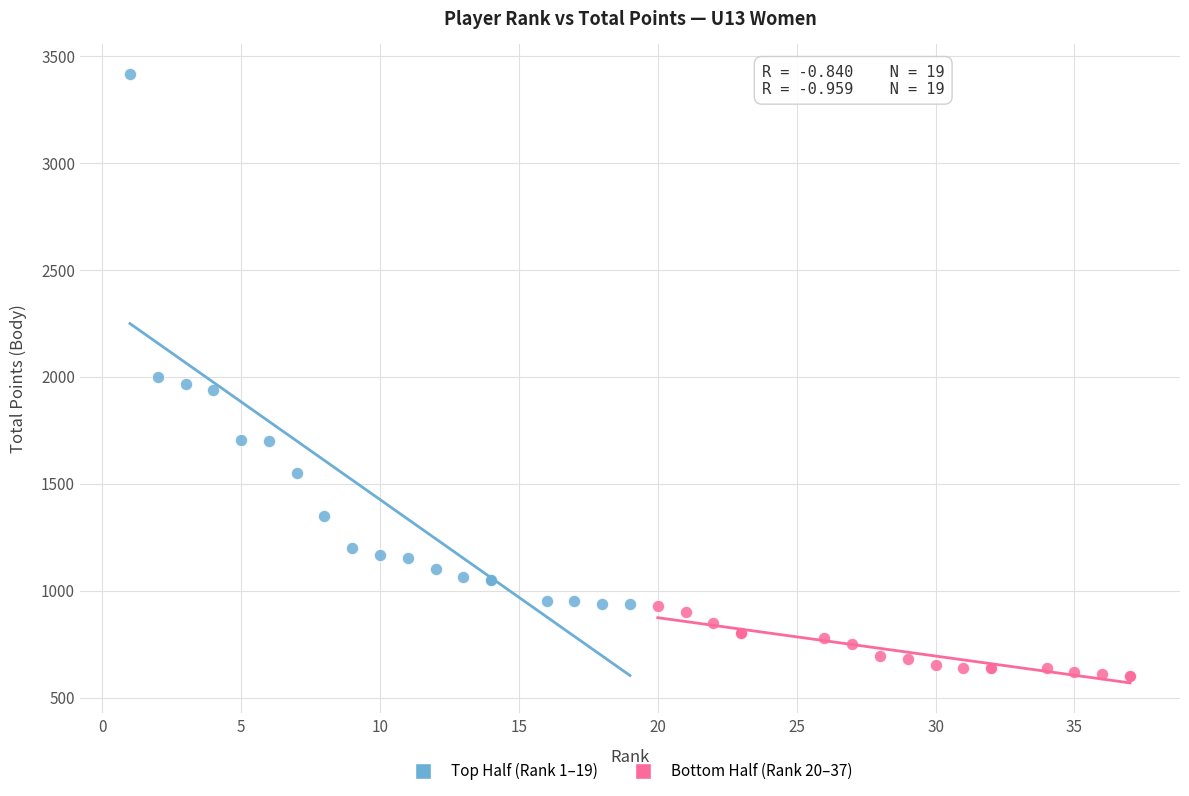

Which series contains the lowest Y value?

Bottom Half (Rank 20–37)